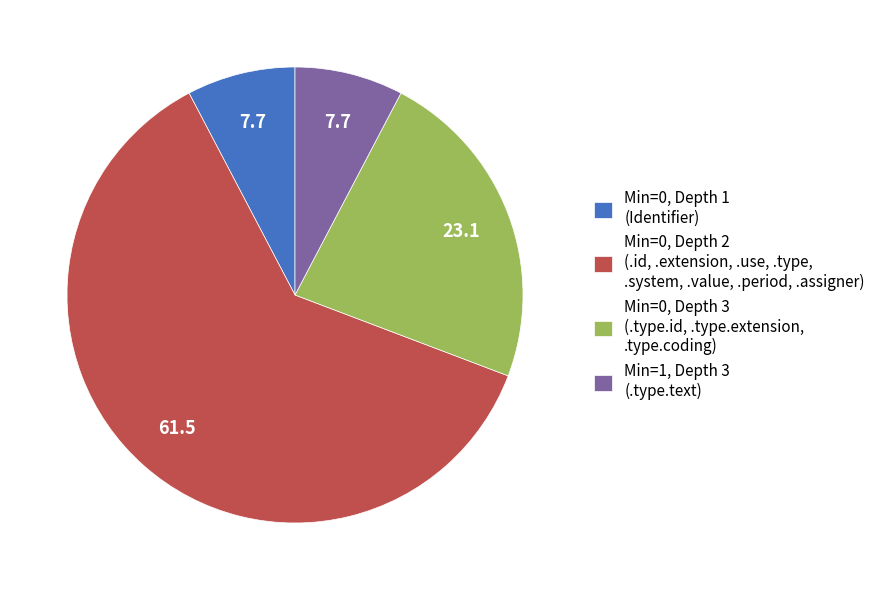

How many slices are in this pie chart?

4